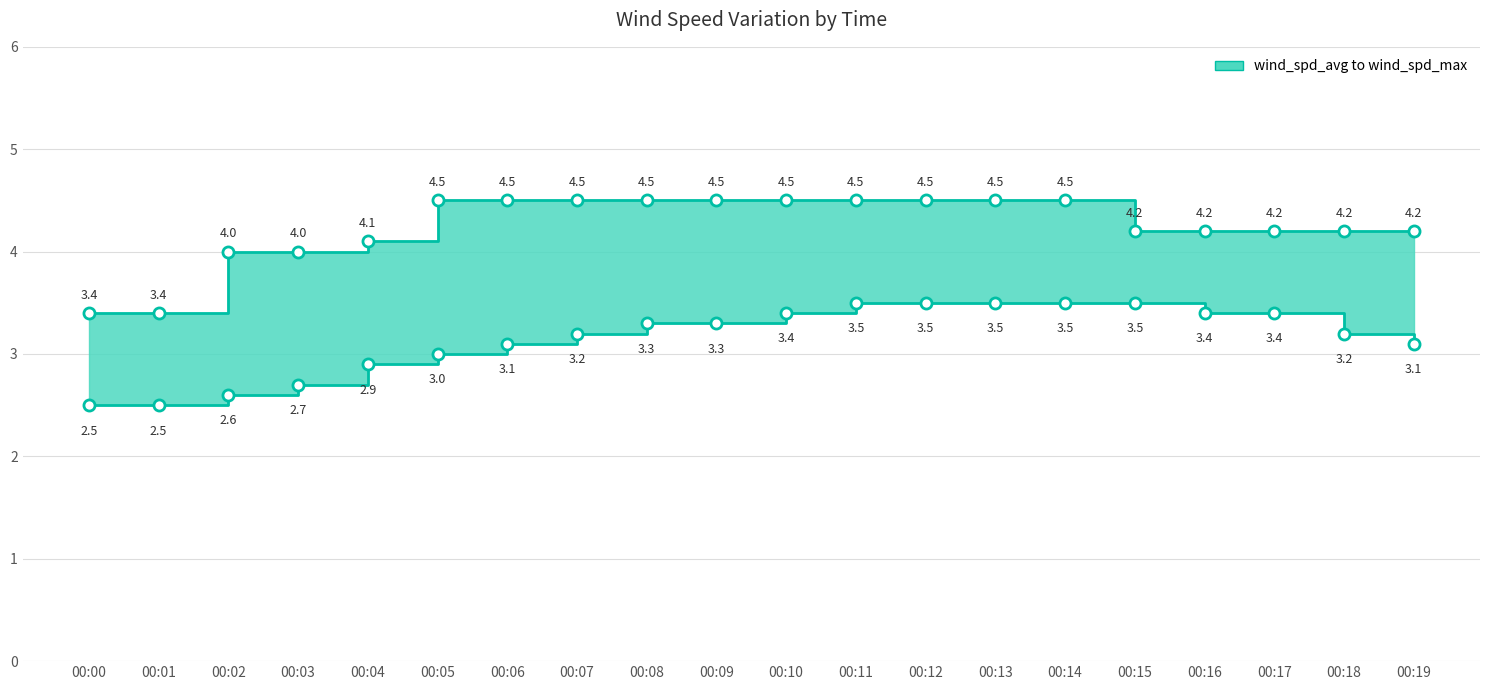

Reading right to left, what are all the values shown in this chart?

wind_spd_max_line: 4.2	4.2	4.2	4.2	4.2	4.5	4.5	4.5	4.5	4.5	4.5	4.5	4.5	4.5	4.5	4.1	4.0	4.0	3.4	3.4
wind_spd_avg_line: 3.1	3.2	3.4	3.4	3.5	3.5	3.5	3.5	3.5	3.4	3.3	3.3	3.2	3.1	3.0	2.9	2.7	2.6	2.5	2.5